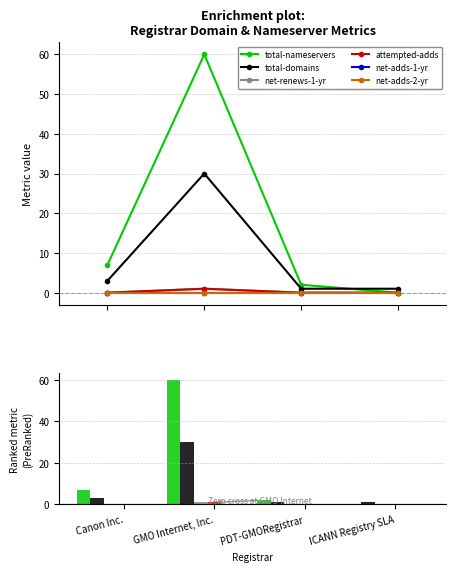

Which series changed the most between Canon Inc. and ICANN Registry SLA?

total-nameservers